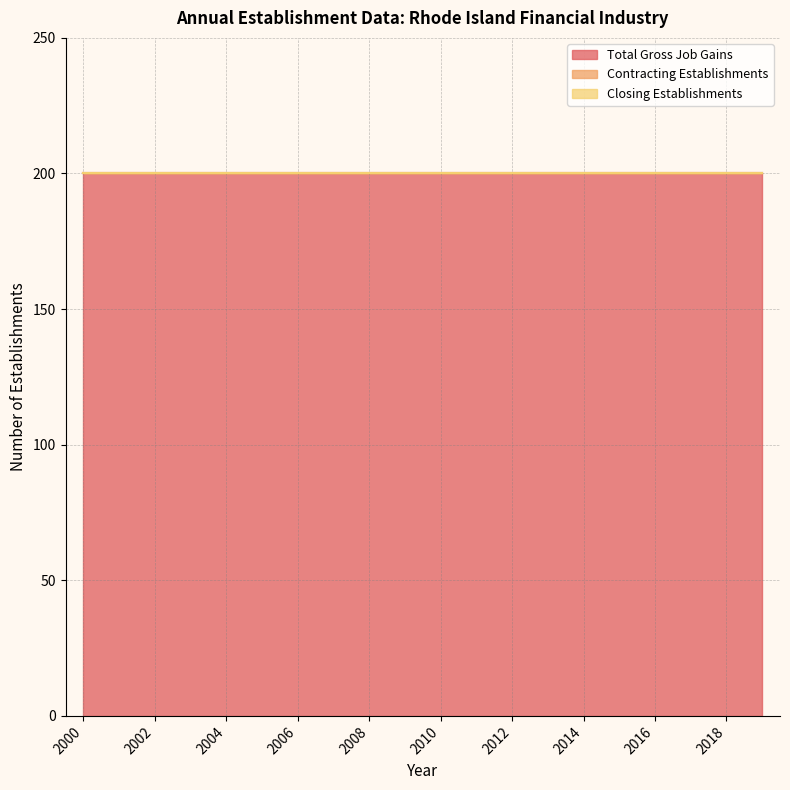

True or false: Total Gross Job Gains has more than 0 interior local peaks.

False